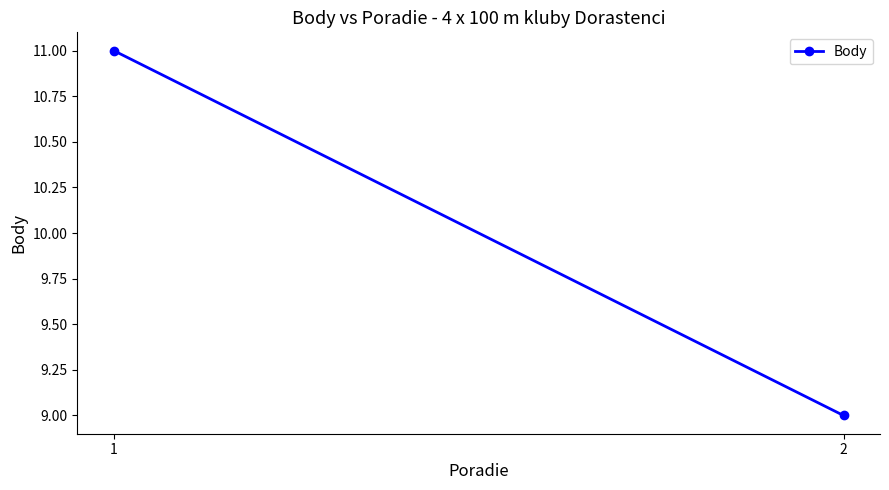

Reading left to right, transcribe all the data shown in this chart.

1=11	2=9